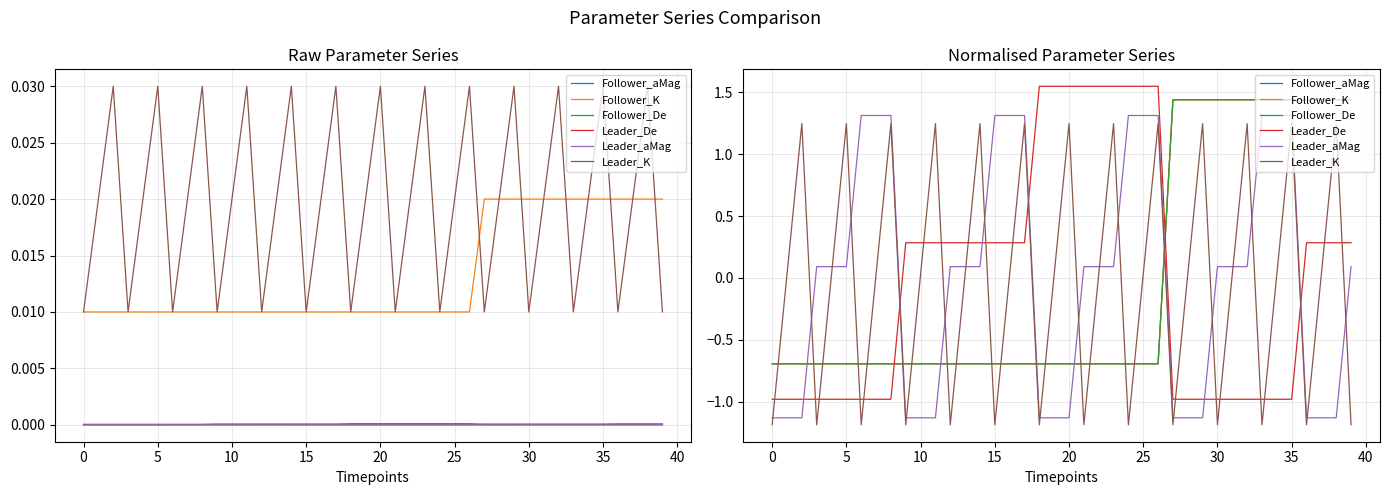

What are all the series names shown in the legend?

Follower_aMag, Follower_K, Follower_De, Leader_De, Leader_aMag, Leader_K